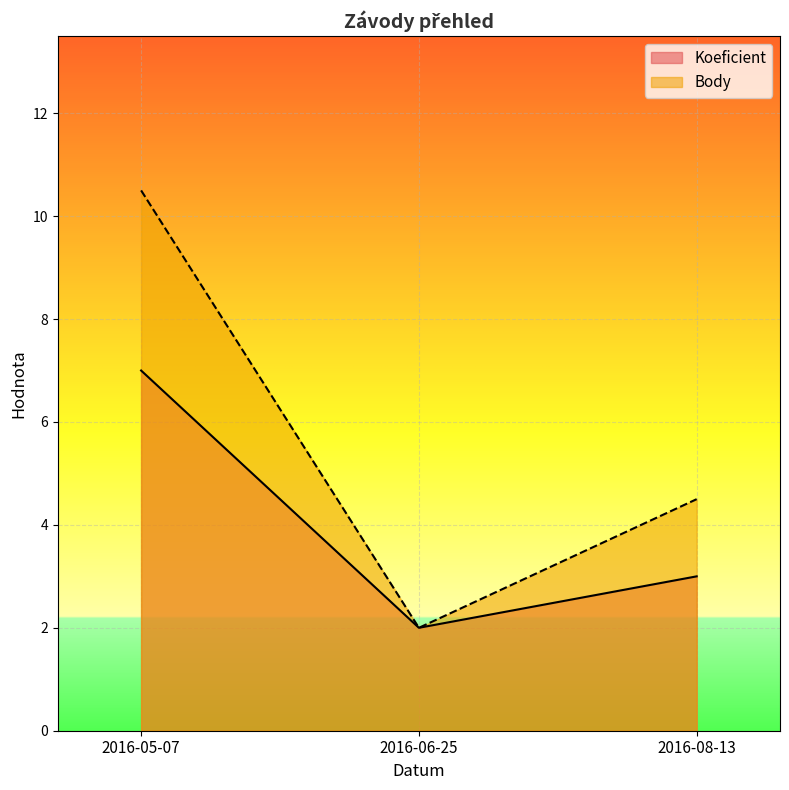

What is the average value of the Koeficient series?

4.0